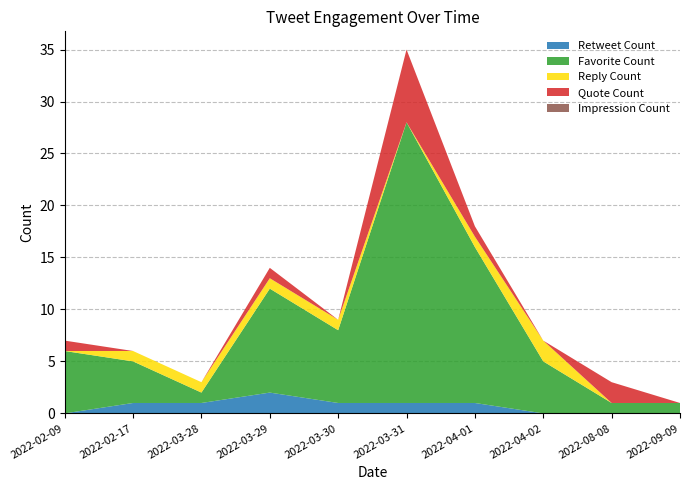

Reading left to right, what are all the values shown in this chart?

Retweet Count: 0	1	1	2	1	1	1	0	0	0
Favorite Count: 6	4	1	10	7	27	15	5	1	1
Reply Count: 0	1	1	1	1	0	1	2	0	0
Quote Count: 1	0	0	1	0	7	1	0	2	0
Impression Count: 0	0	0	0	0	0	0	0	0	0